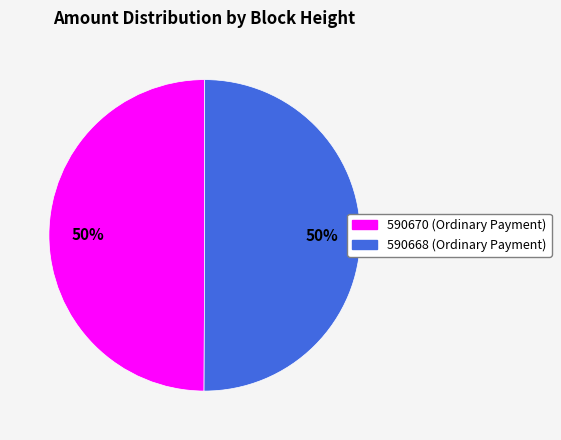

What percentage is the 590670 slice, to the nearest percent?

50%